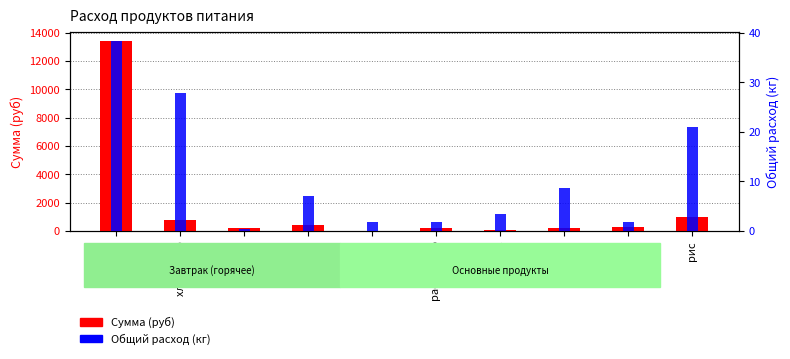

Is it true that Общий расход (кг) equals 1.0 at лук?

False